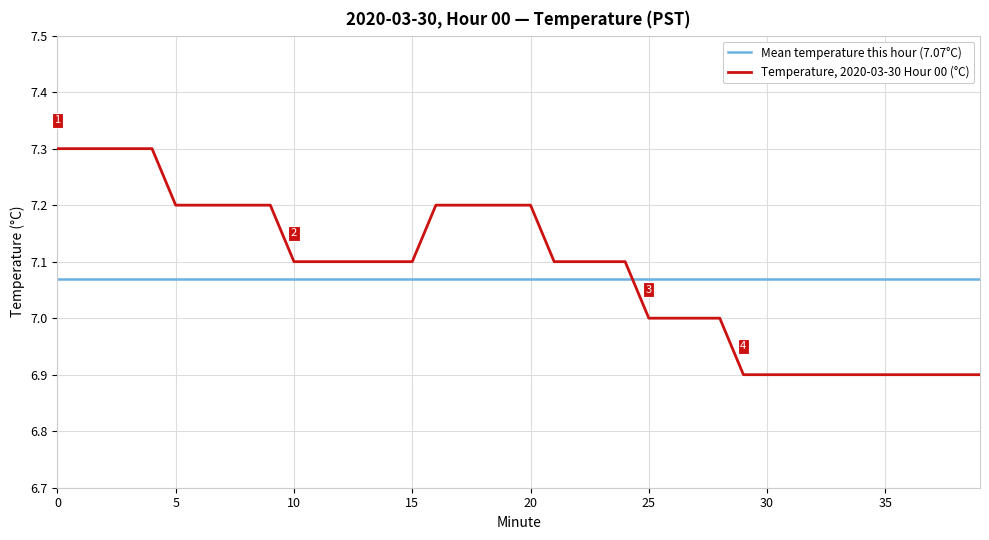

Rank the series by their average value, from highest to lowest.

Temperature, 2020-03-30 Hour 00 (°C), Mean temperature this hour (7.07°C)